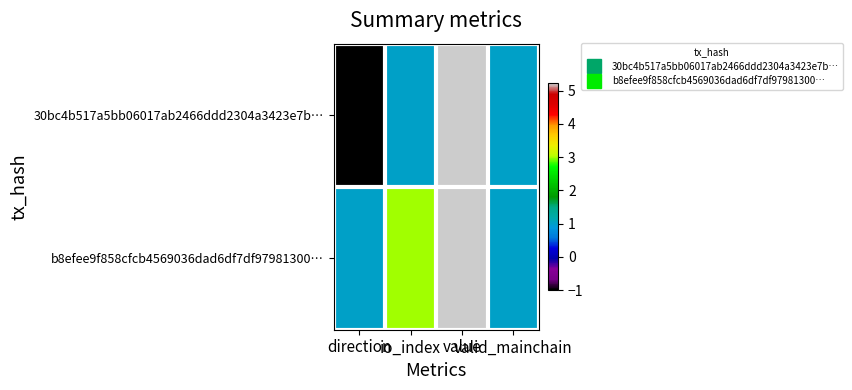

Reading left to right, extract all data points from this chart.

30bc4b517a5bb06017ab2466ddd2304a3423e7b…: direction=-1.0	io_index=1.0	value=5.2	valid_mainchain=1.0
b8efee9f858cfcb4569036dad6df7df97981300…: direction=1.0	io_index=3.0	value=5.2	valid_mainchain=1.0